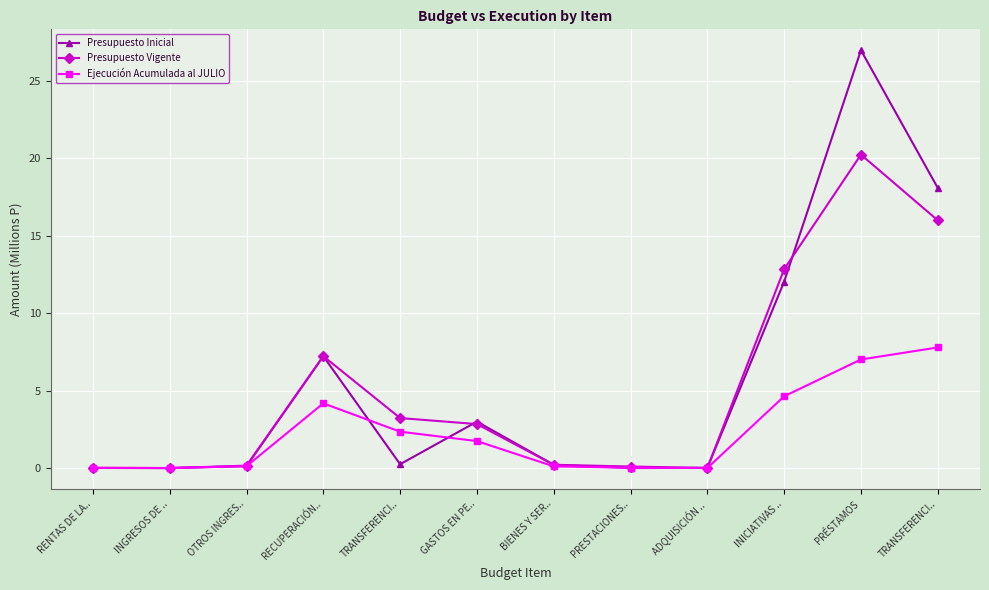

Between which two adjacent categories do Presupuesto Inicial and Ejecución Acumulada al JULIO first intersect?

RENTAS DE LA.. and INGRESOS DE ..